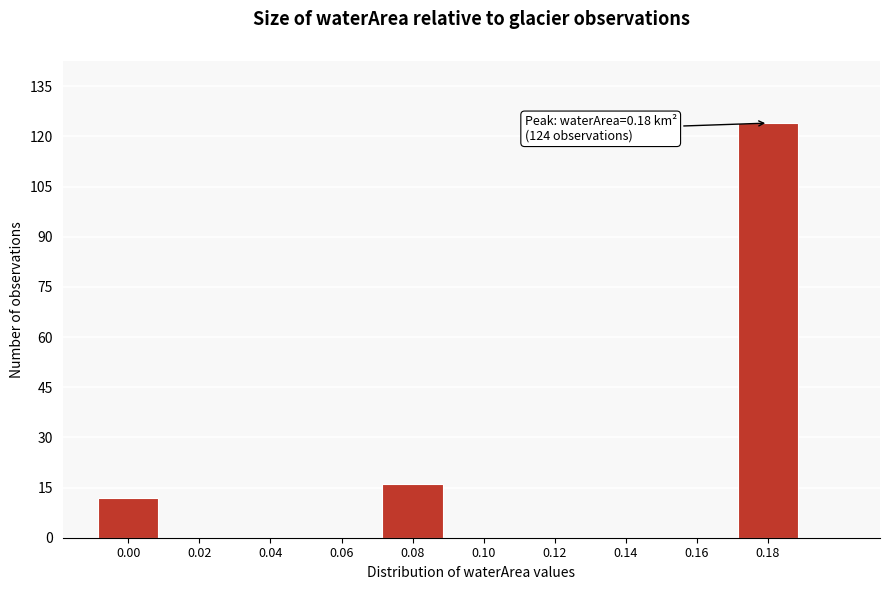

Reading left to right, extract all data points from this chart.

0.00=12	0.02=0	0.04=0	0.06=0	0.08=16	0.10=0	0.12=0	0.14=0	0.16=0	0.18=124